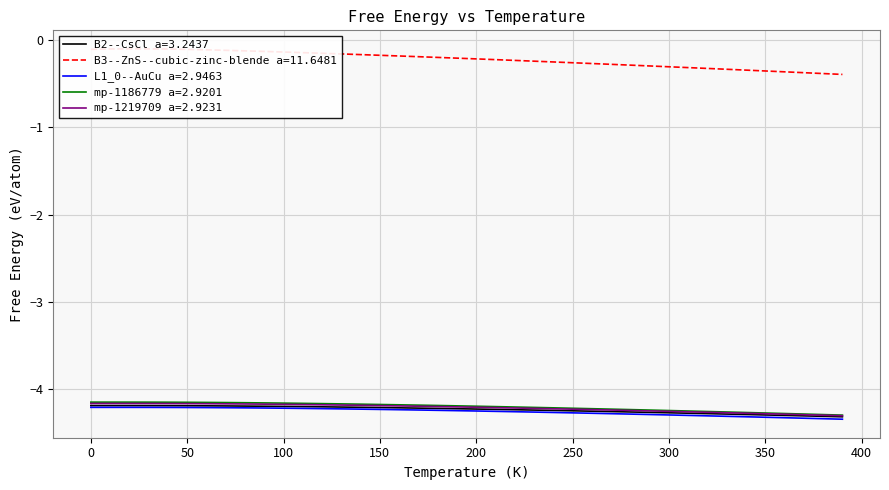

What is the maximum value for mp-1219709 a=2.9231?

-4.2